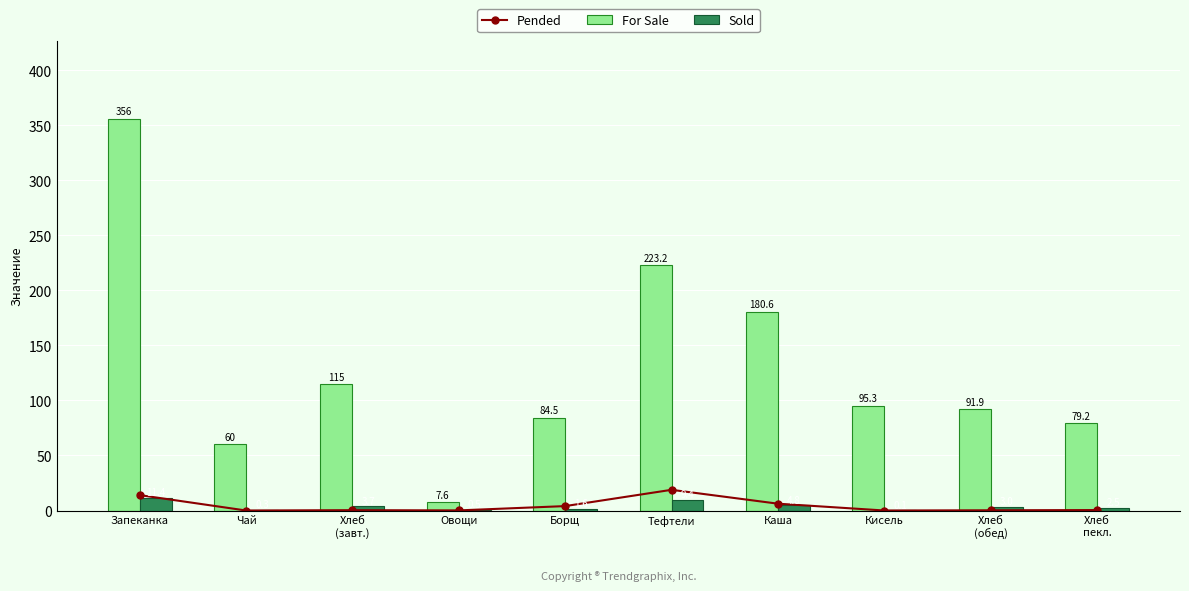

Reading right to left, what are all the values shown in this chart?

Pended: 0.4	0.2	0.0	6.2	18.8	4.0	0.1	0.3	0.0	14.0
For Sale: 79.2	91.9	95.3	180.6	223.2	84.5	7.6	115.0	60.0	356.0
Sold: 2.5	3.0	0.1	4.8	9.4	1.6	0.5	3.7	0.3	11.4